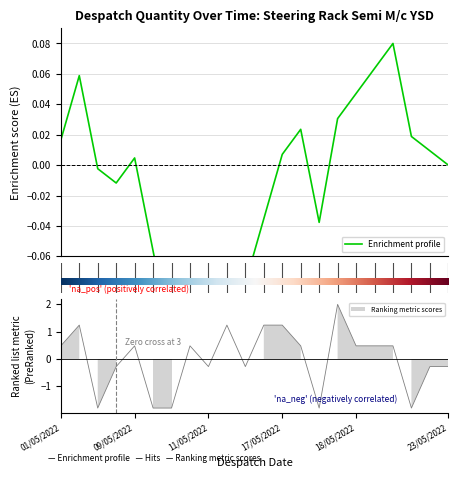

At which category does the chart reach its minimum across all series?

07/05/2022